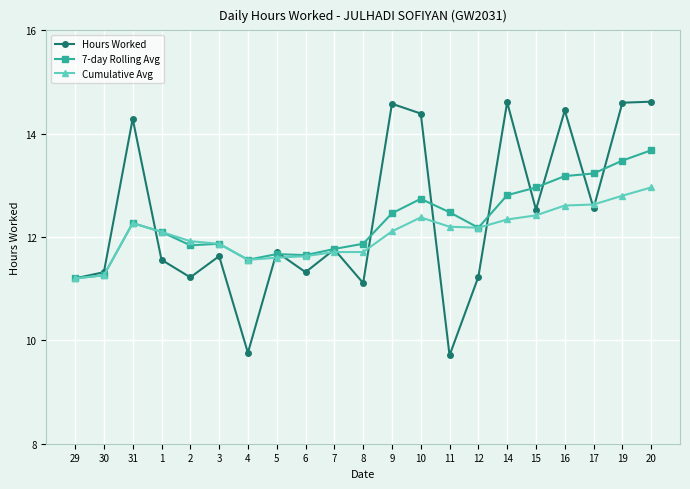

At which category is the sum across all series the highest?

20